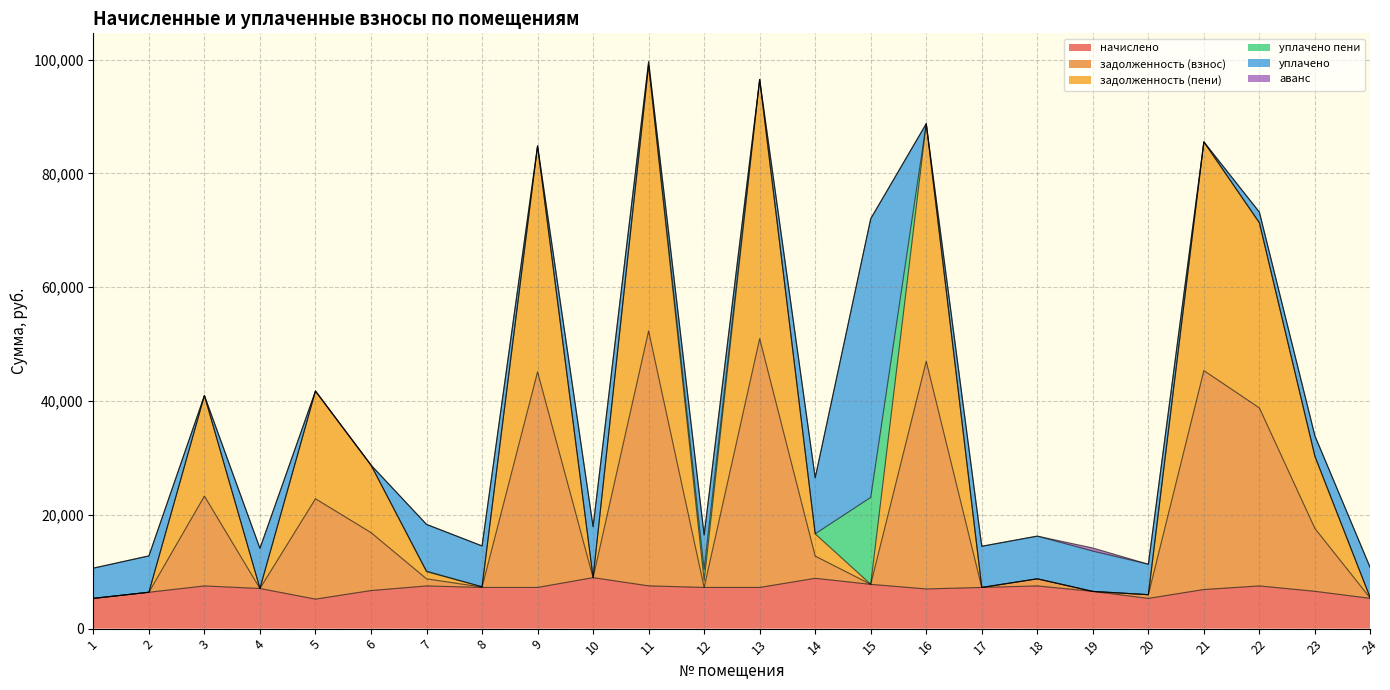

What is the greatest value displayed?

98999.2